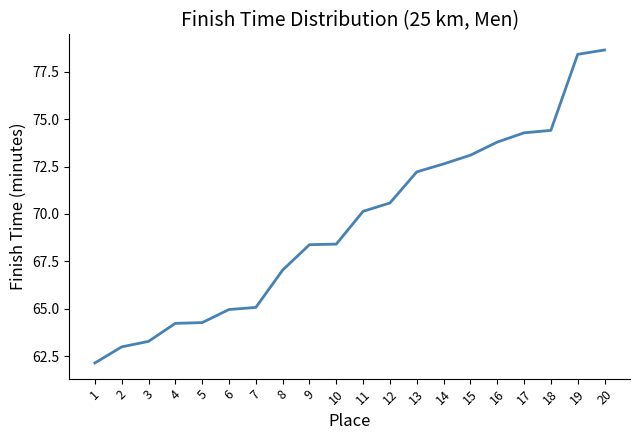

What is the greatest value displayed?

78.7